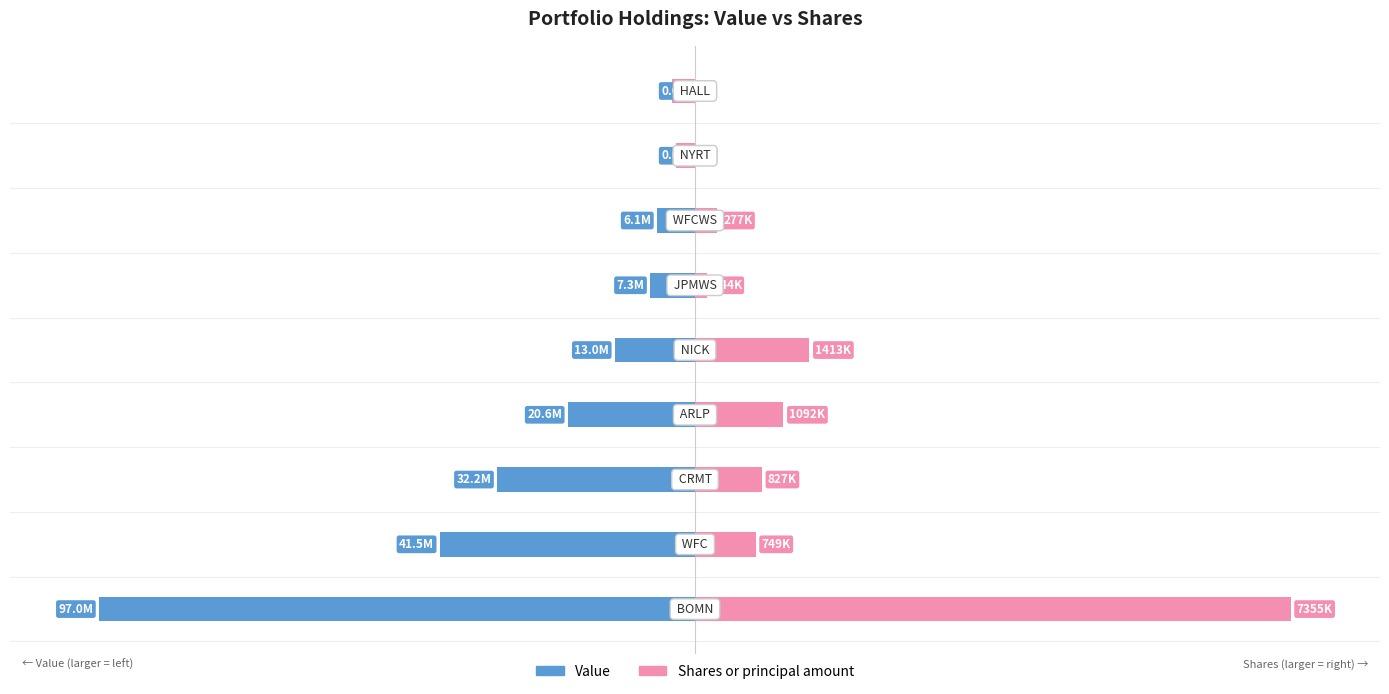

What is the difference between the highest and lowest values at 7?

3.2